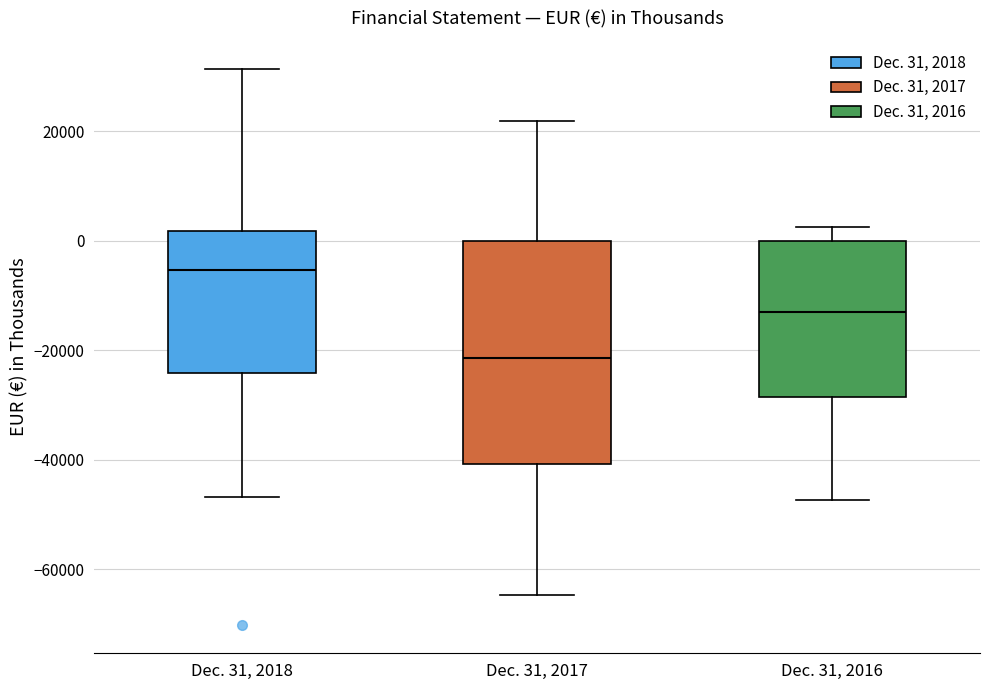

Which box's median line is the highest?

Dec. 31, 2018